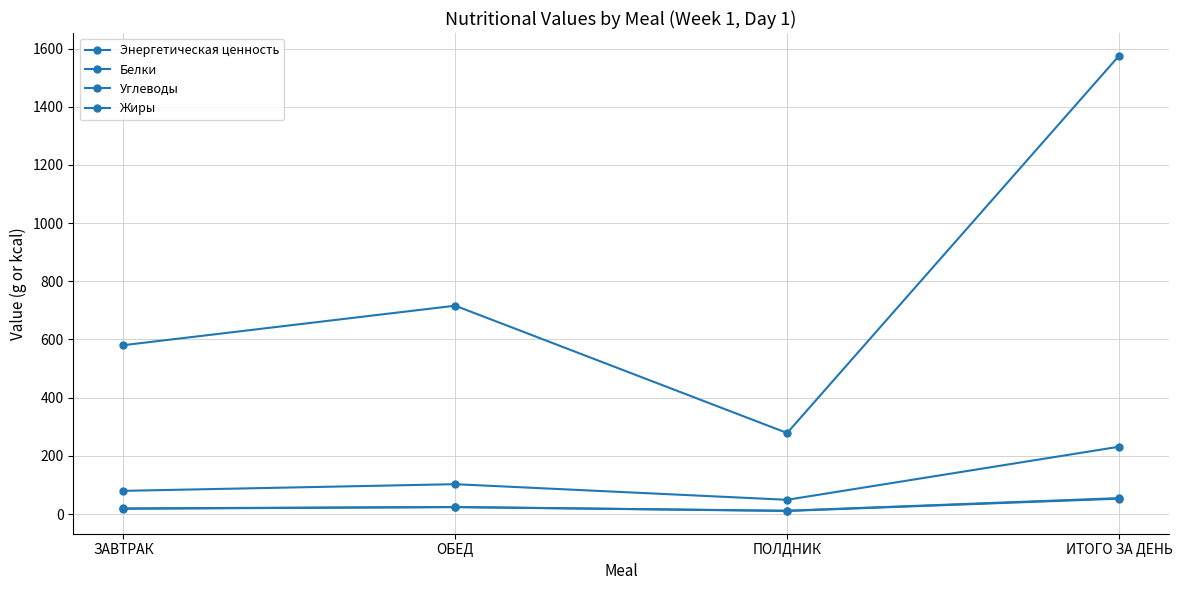

Is this an area chart (filled region under the line)?

No